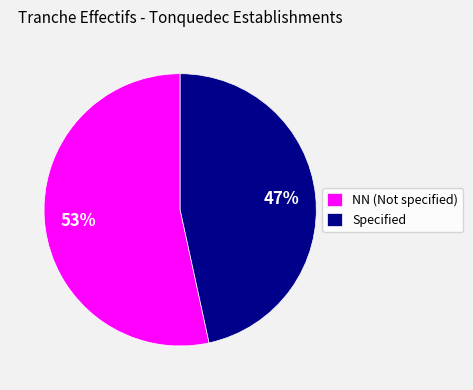

How many slices are in this pie chart?

2